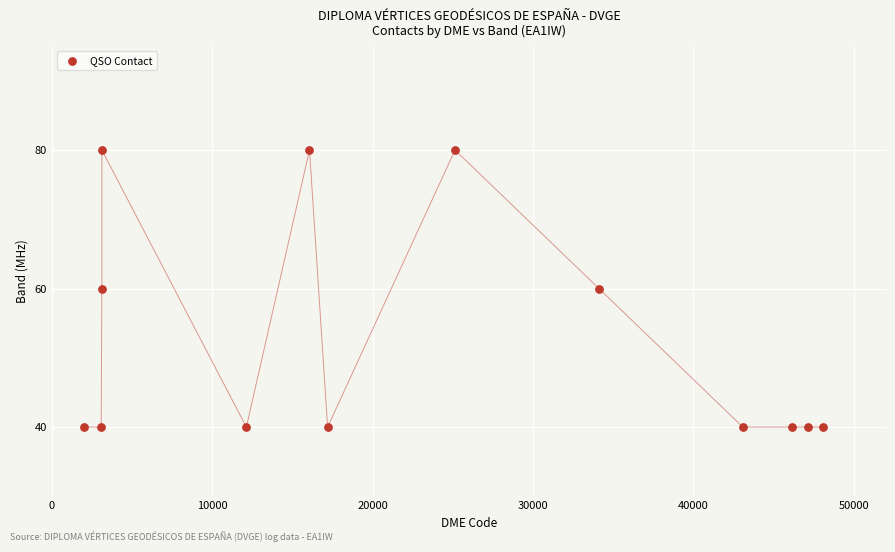

What is the range of Y values (max minus min)?

40